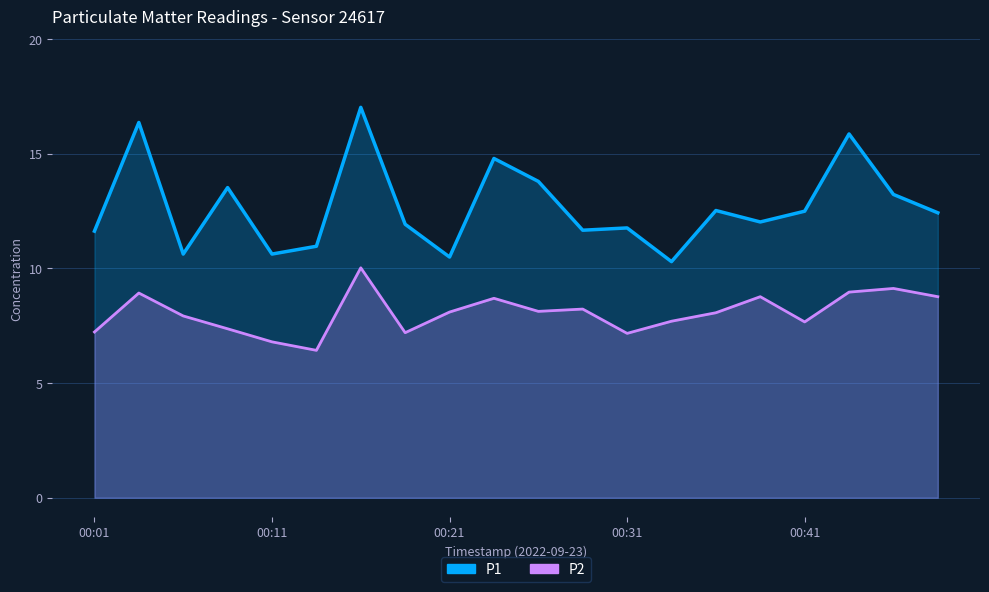

Reading left to right, what are all the values shown in this chart?

P1: 11.6	16.4	10.6	13.5	10.6	11.0	17.0	11.9	10.5	14.8	13.8	11.7	11.8	10.3	12.5	12.0	12.5	15.9	13.2	12.4
P2: 7.2	8.9	7.9	7.4	6.8	6.4	10.0	7.2	8.1	8.7	8.1	8.2	7.2	7.7	8.1	8.8	7.7	9.0	9.1	8.8